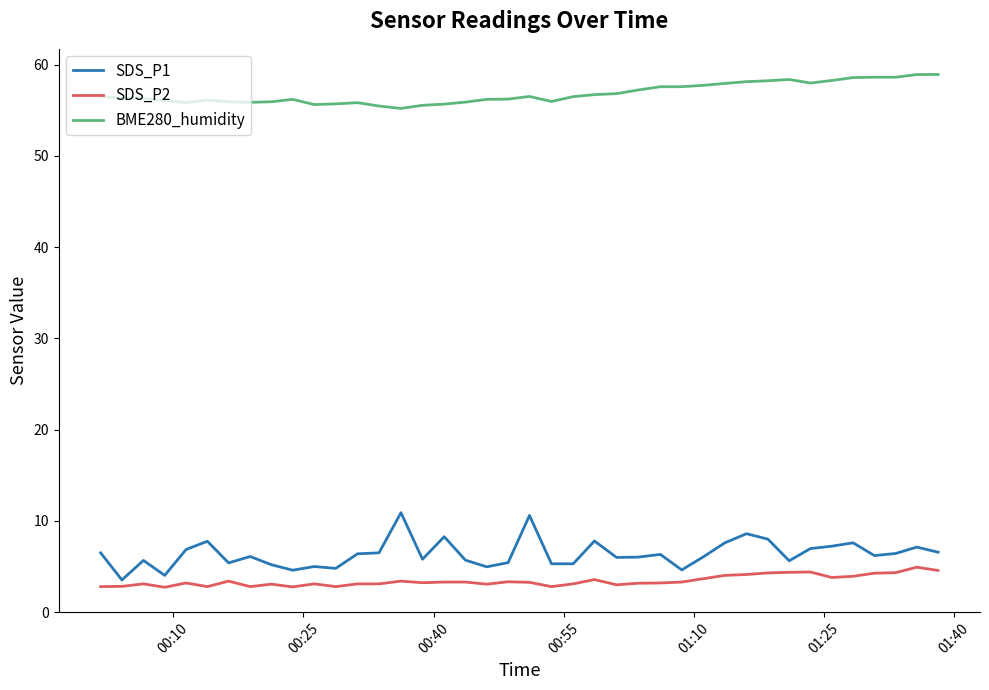

At how many categories does at least one series exceed 38?

40